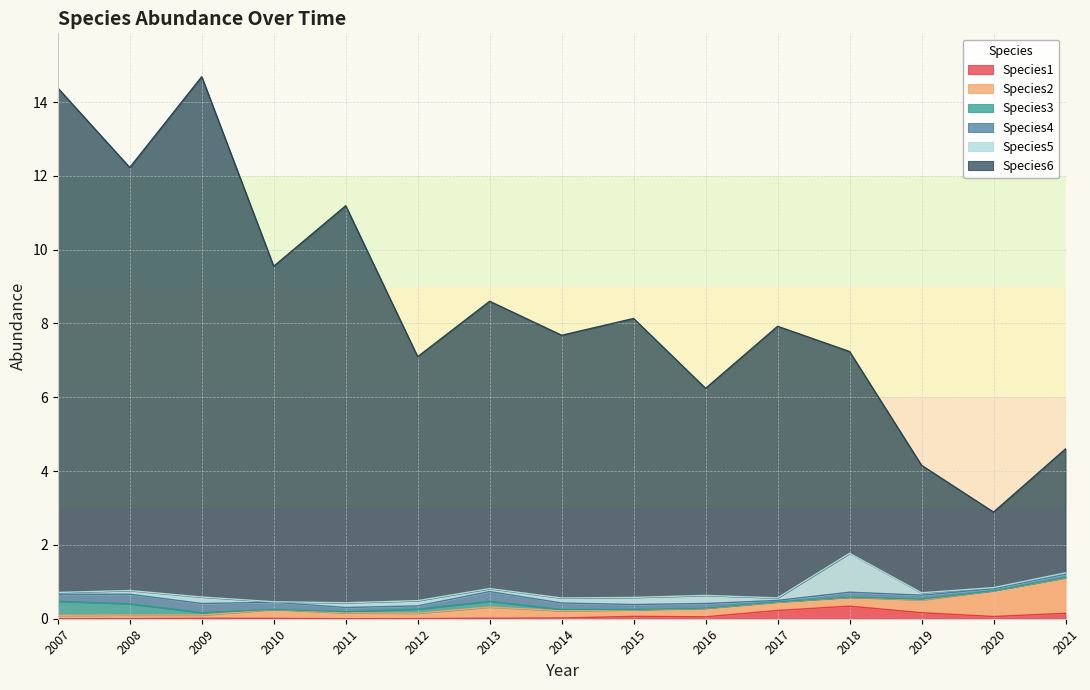

True or false: Species6 and Species4 cross at least once.

False